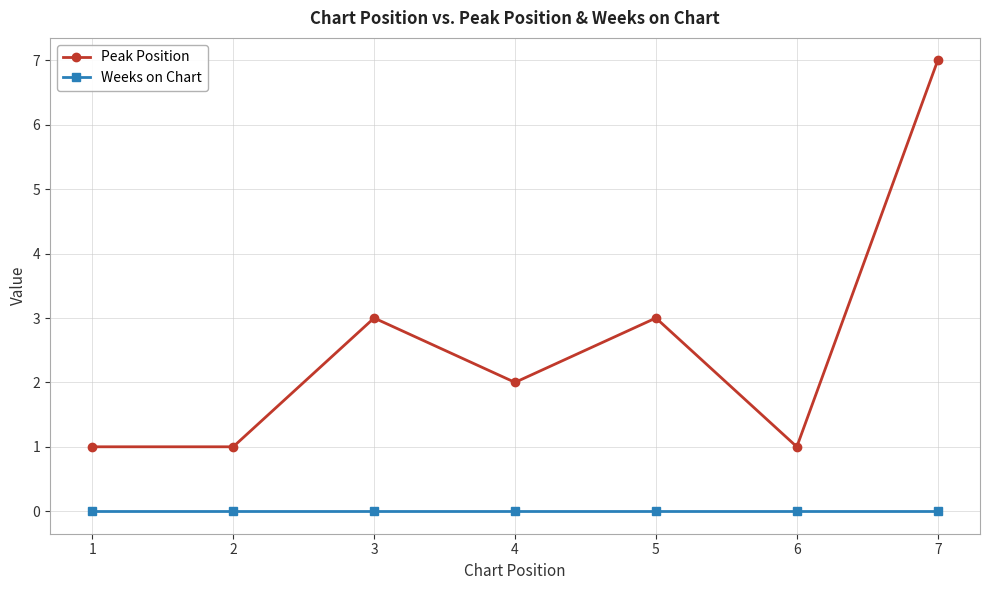

At which category is the sum across all series the highest?

7